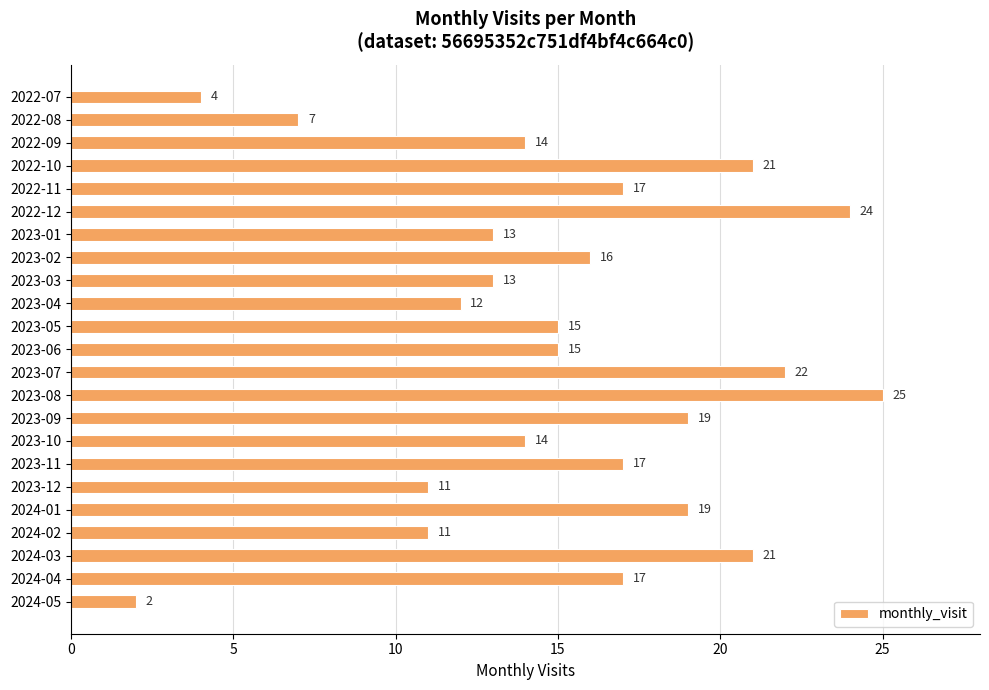

The chart shows a value of 4 at 2022-09. True or false?

False